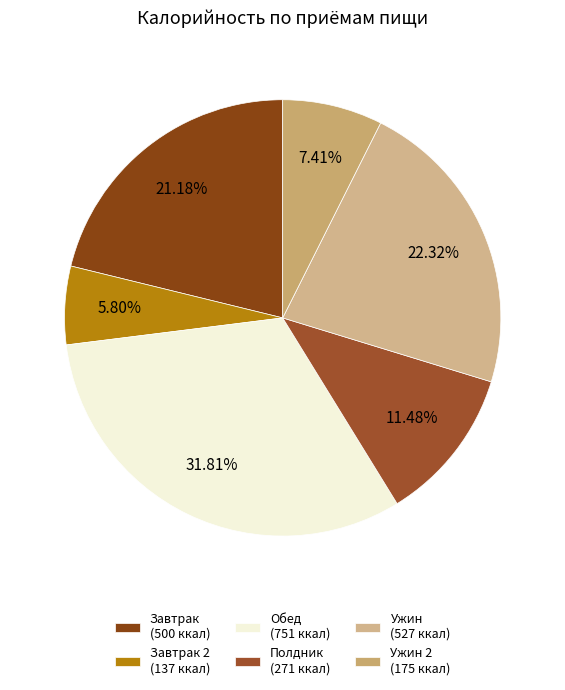

How many segments does this pie chart have?

6